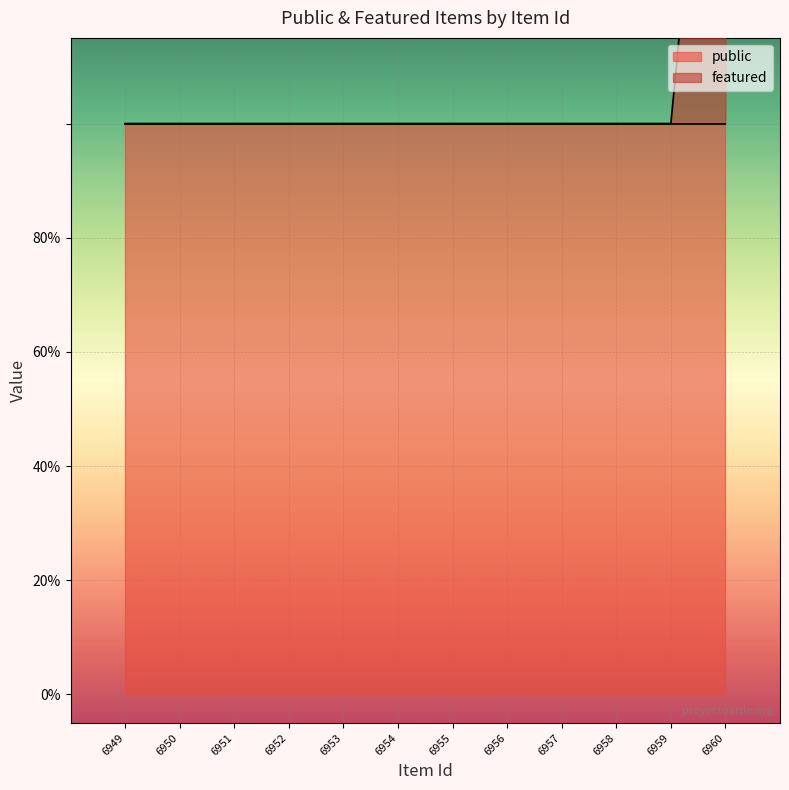

Count the values in the range 1 to 2.

12